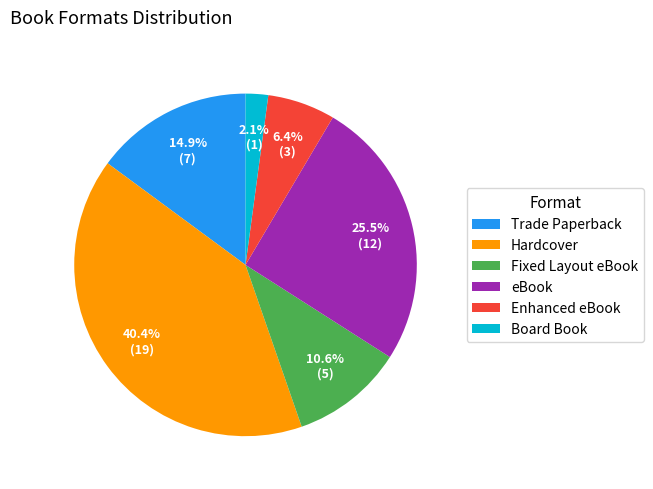

Is it true that Hardcover is 32% of the pie?

False